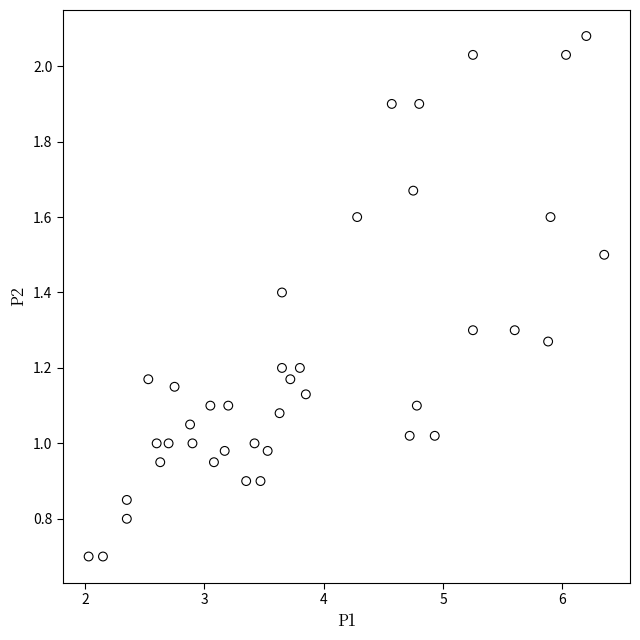

What is the range of Y values (max minus min)?

1.4